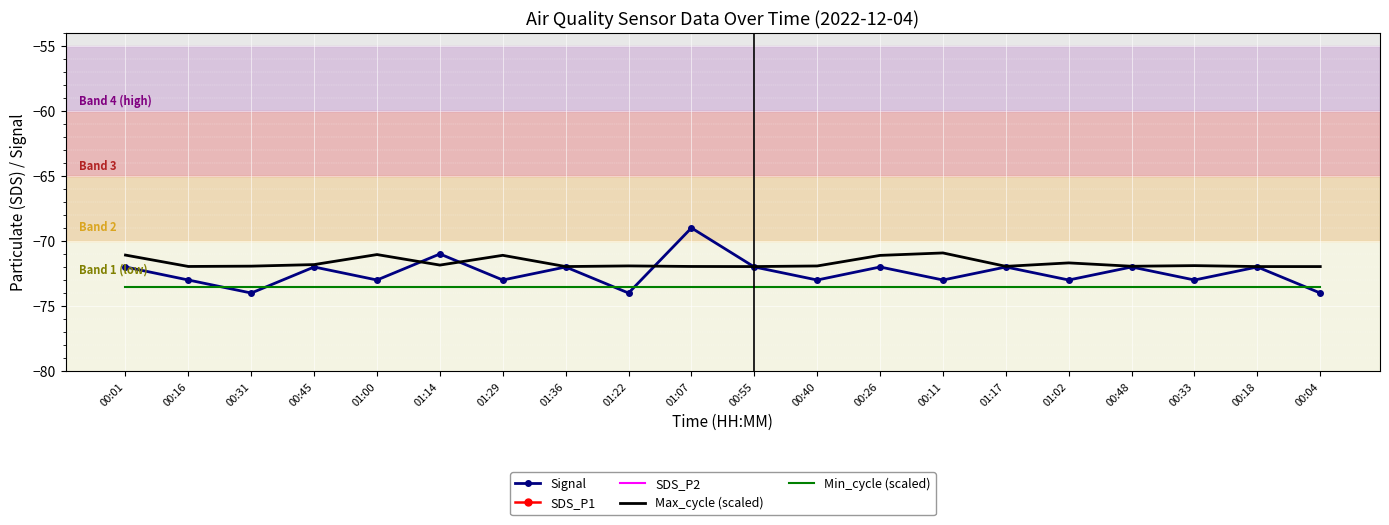

Reading left to right, extract all data points from this chart.

Signal: -72.0	-73.0	-74.0	-72.0	-73.0	-71.0	-73.0	-72.0	-74.0	-69.0	-72.0	-73.0	-72.0	-73.0	-72.0	-73.0	-72.0	-73.0	-72.0	-74.0
SDS_P1: 0.0	0.2	0.2	0.5	1.1	0.0	0.0	0.5	0.0	0.3	0.0	0.1	0.0	0.0	0.5	0.5	0.3	0.1	0.1	0.7
SDS_P2: 0.0	0.2	0.2	0.4	0.7	0.0	0.0	0.4	0.0	0.3	0.0	0.1	0.0	0.0	0.5	0.5	0.2	0.1	0.1	0.3
Max_cycle (scaled): -71.1	-72.0	-71.9	-71.8	-71.0	-71.9	-71.1	-72.0	-71.9	-72.0	-72.0	-71.9	-71.1	-70.9	-72.0	-71.7	-71.9	-71.9	-72.0	-72.0
Min_cycle (scaled): -73.5	-73.5	-73.5	-73.5	-73.5	-73.5	-73.5	-73.5	-73.5	-73.5	-73.5	-73.5	-73.5	-73.5	-73.5	-73.5	-73.5	-73.5	-73.5	-73.5